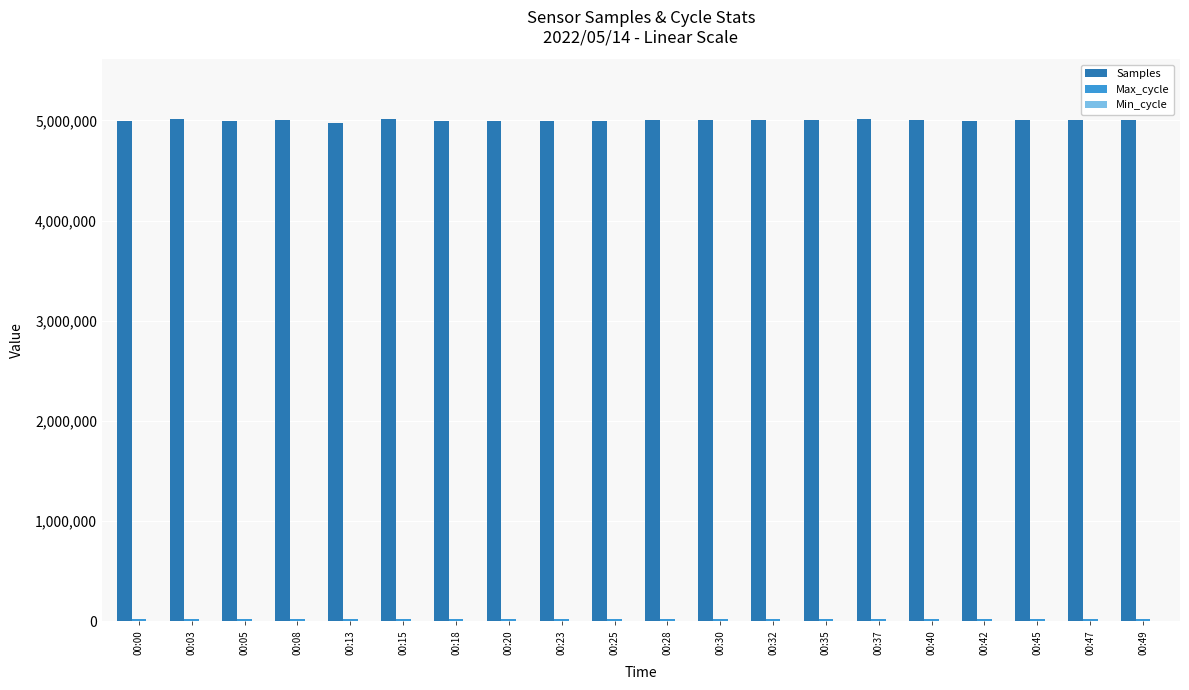

What is the greatest value displayed?

5008901